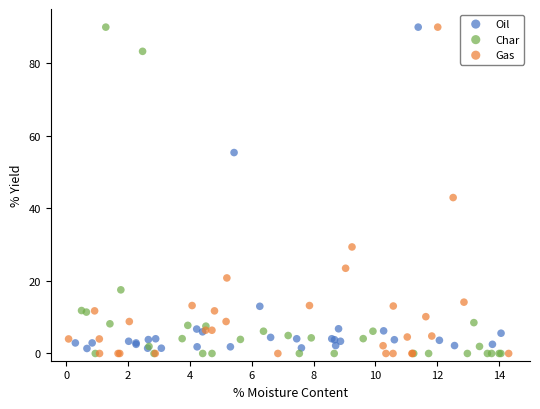

What are all the series names shown in the legend?

Oil, Char, Gas